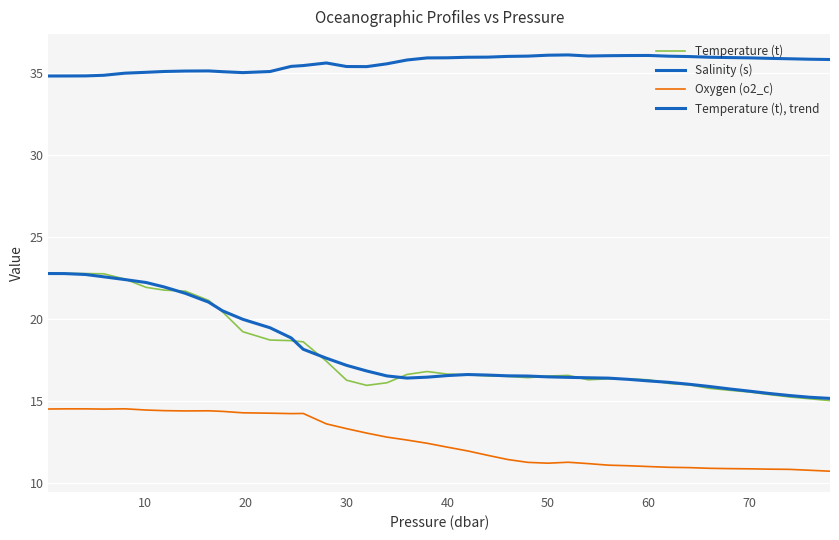

Does the chart have visible grid lines?

Yes